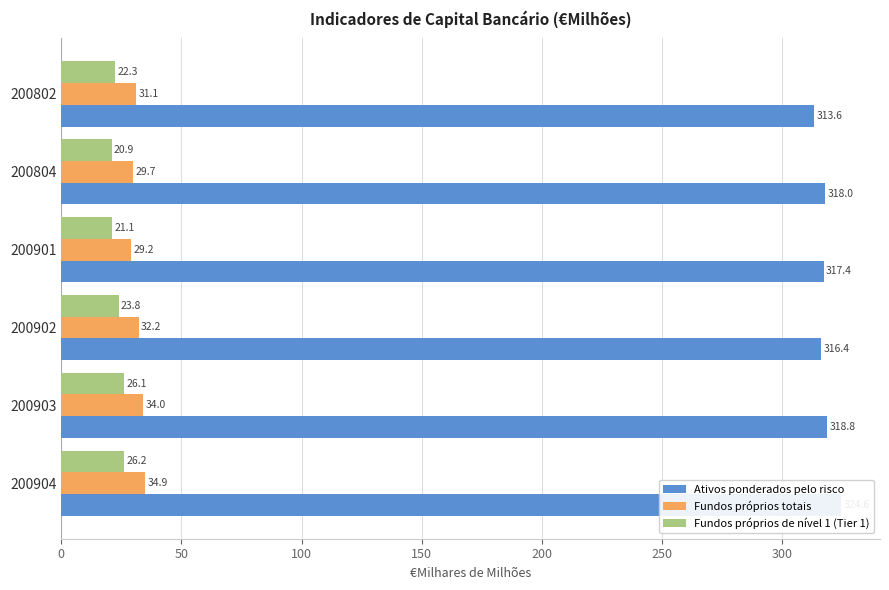

How many data points in Fundos próprios de nível 1 (Tier 1) are less than 23?

3